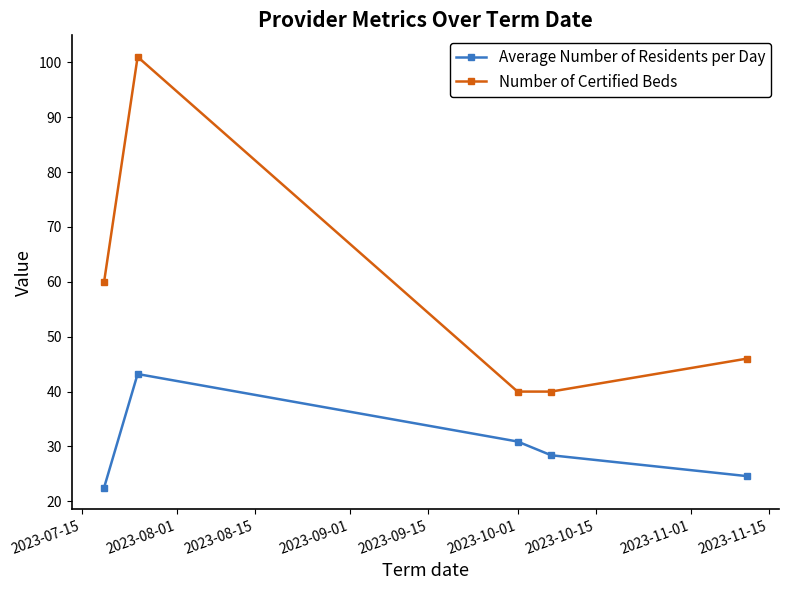

How many lines are shown in the chart?

2